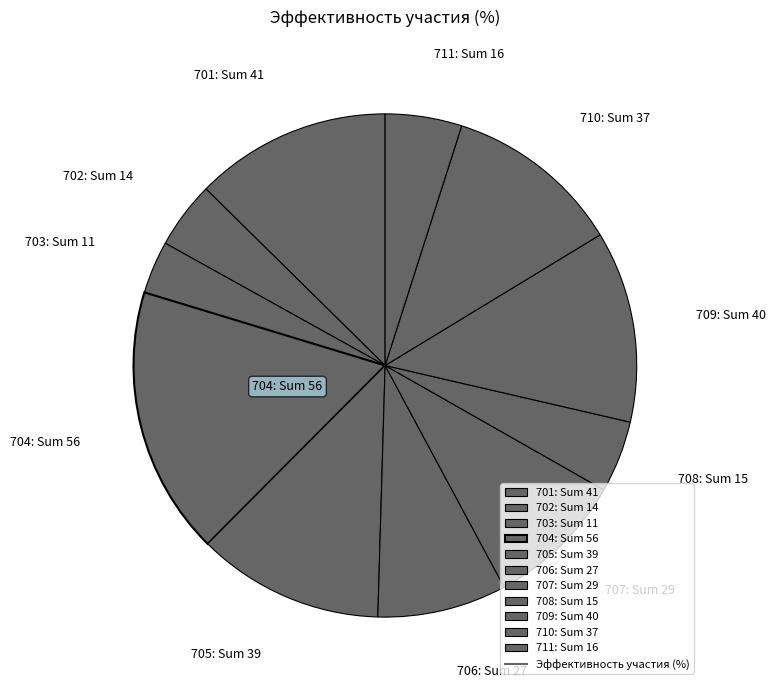

Is there a majority slice in this chart?

No